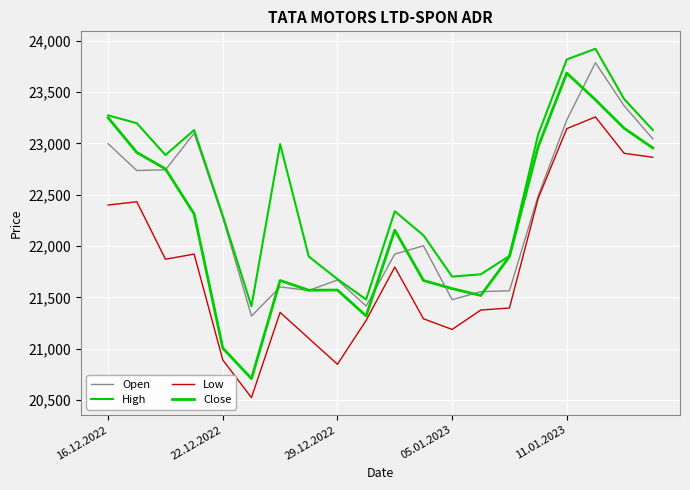

Is this an area chart (filled region under the line)?

No